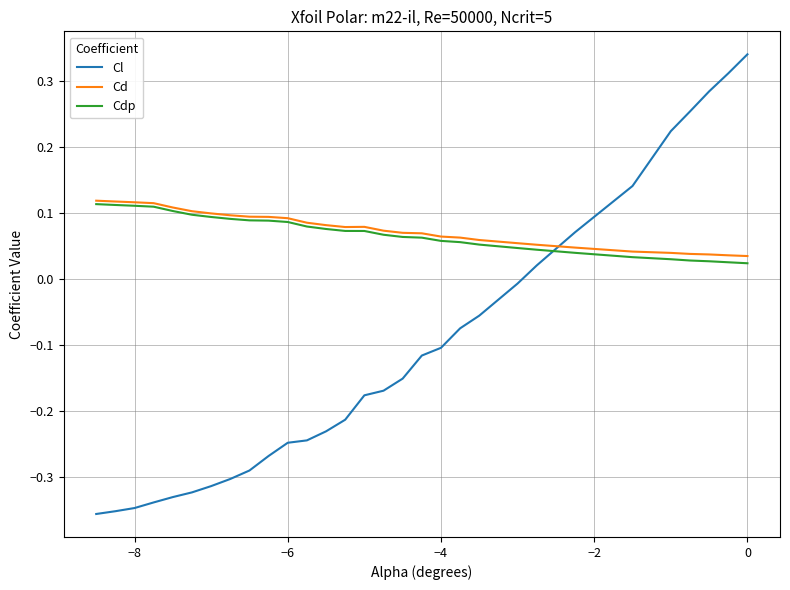

Which series has the widest spread of values?

Cl